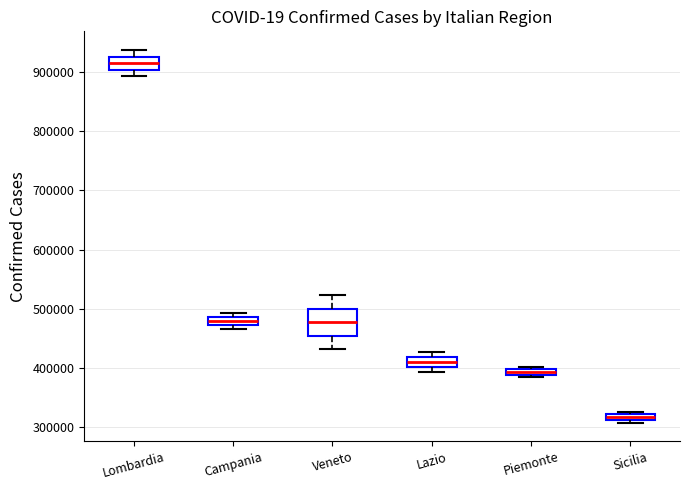

Where is the lower edge of the box for Sicilia on the y-axis? The values are not printed on the chart, so give them approximately, as read against the axis.

310000